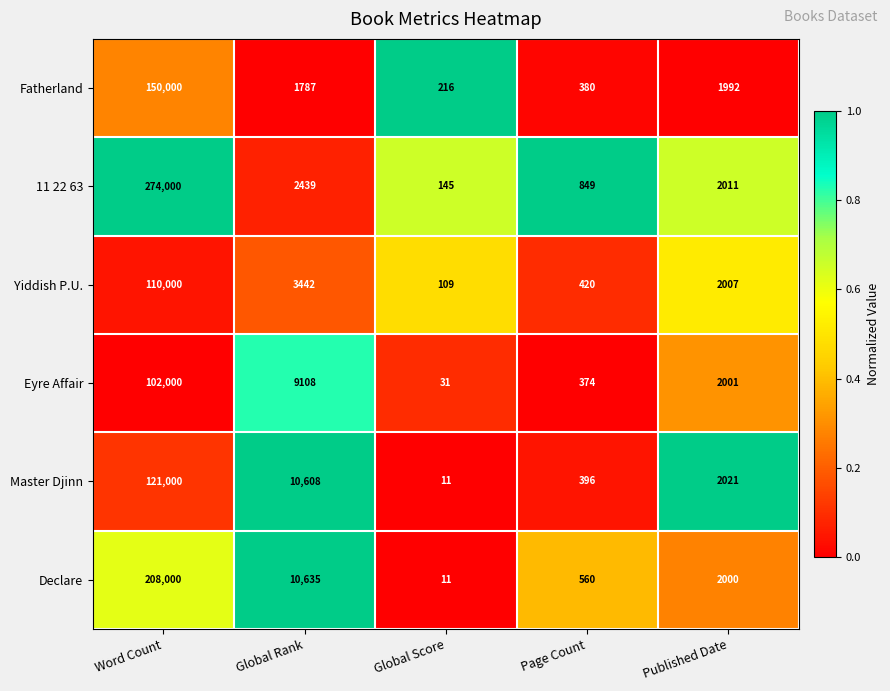

Which series has the largest range (max minus min)?

11 22 63